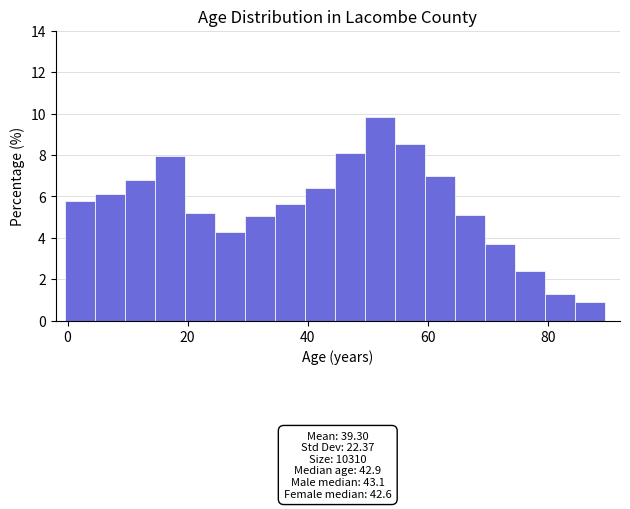

Around what value on the x-axis is the tallest bar? Give the approximate position of its centre, as read against the axis.

52